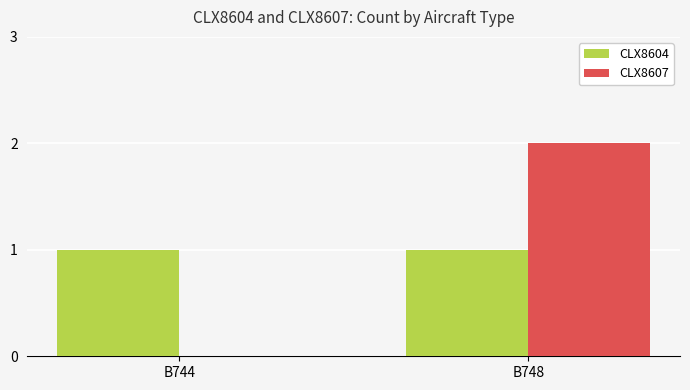

What is the greatest value displayed?

2